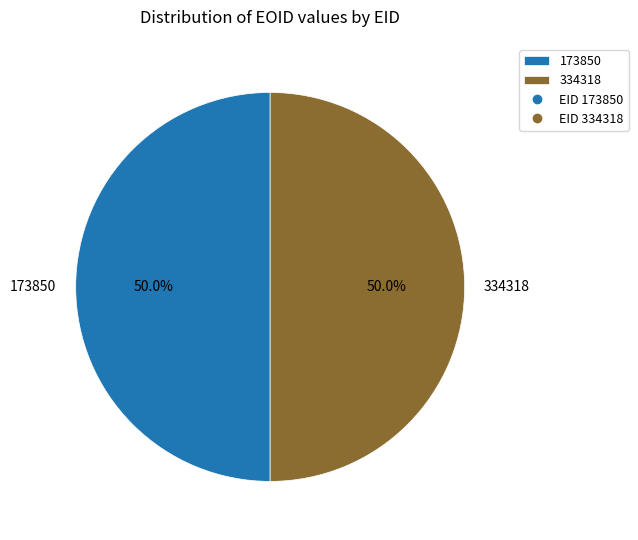

Is it true that 173850 is 40% of the pie?

False